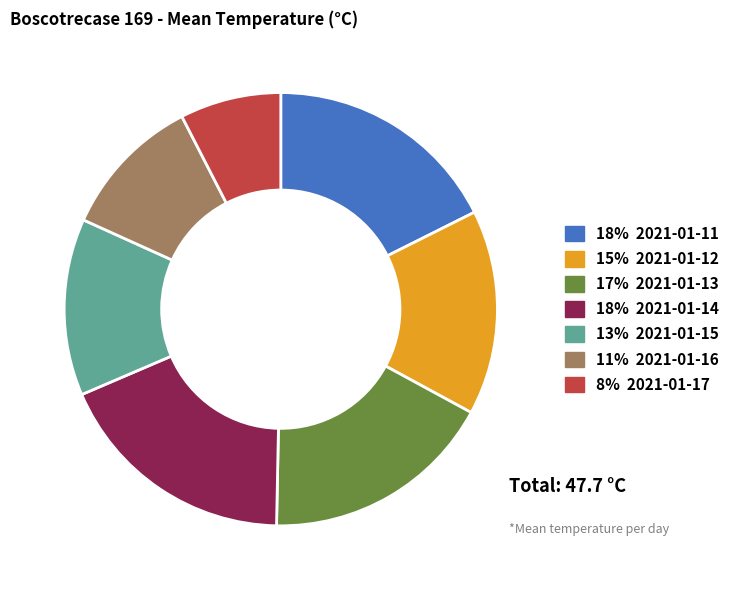

What is the ratio of the value at 15% 2021-01-12 to the value at 17% 2021-01-13?

0.9